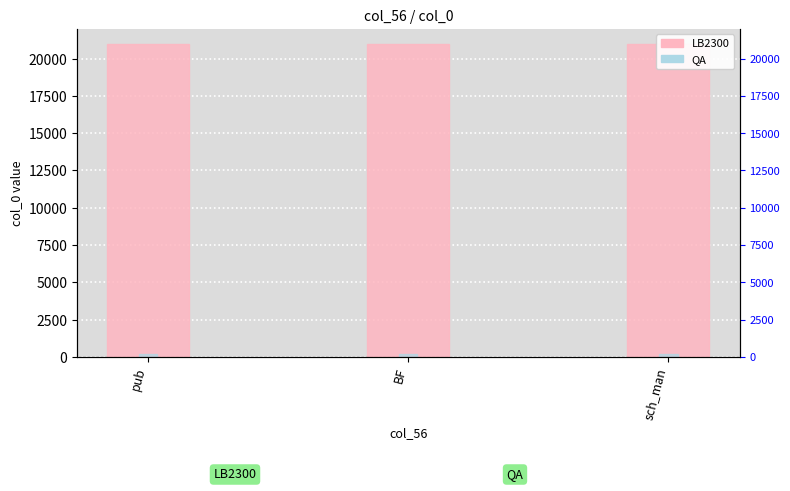

Reading right to left, transcribe all the data shown in this chart.

LB2300: sch_man=20944	BF=20944	pub=20944
QA: sch_man=200	BF=200	pub=200